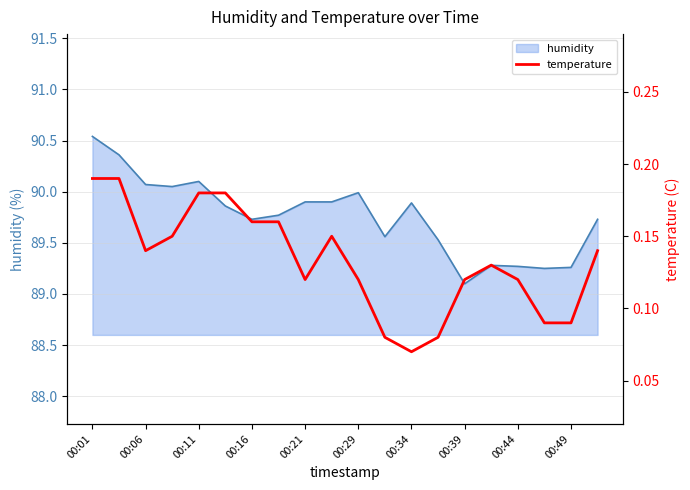

Where is humidity nearest to the value 89?

00:39